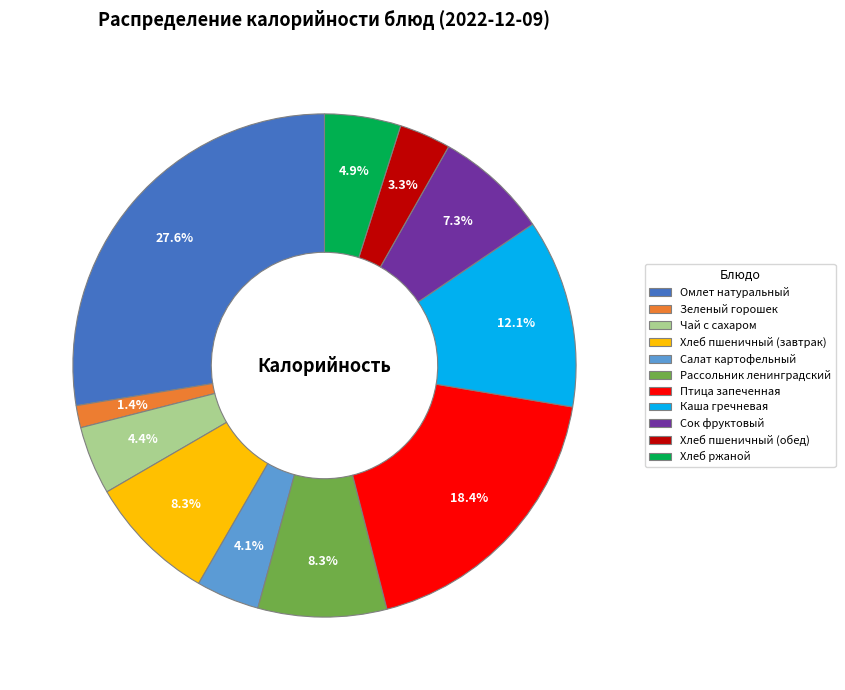

What percentage is the Омлет натуральный slice, to the nearest percent?

28%